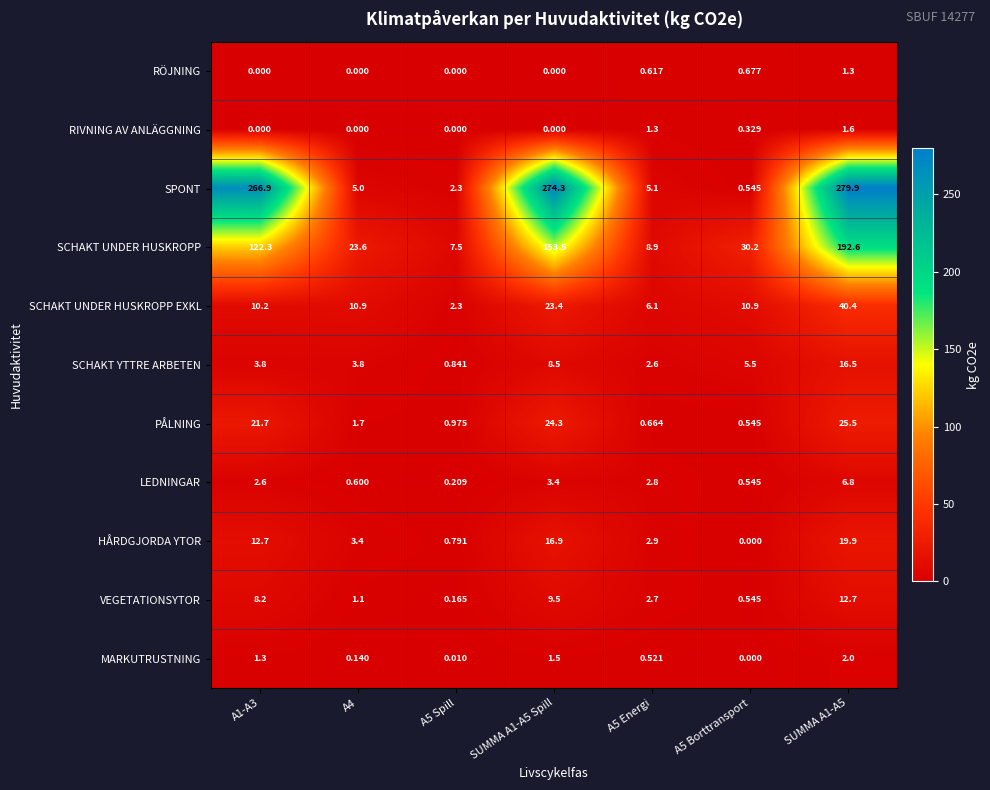

What is the total value across all series at A5 Energi?

34.2